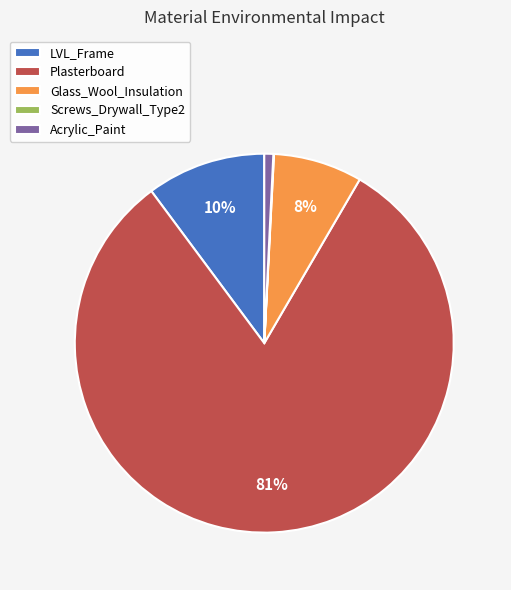

Do Glass_Wool_Insulation and LVL_Frame together represent more than half of the pie?

No